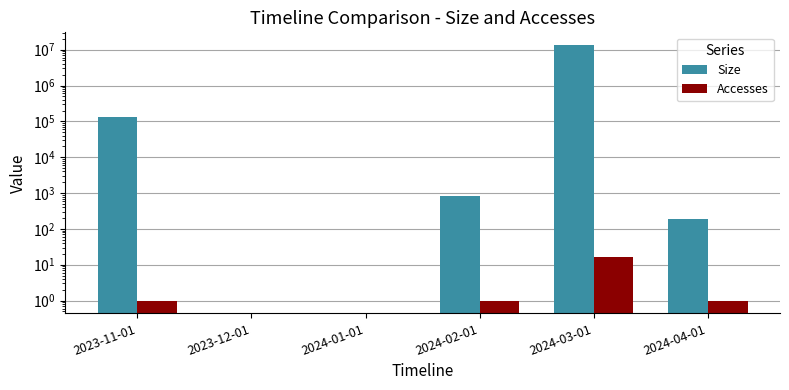

How many distinct data groups are displayed?

2